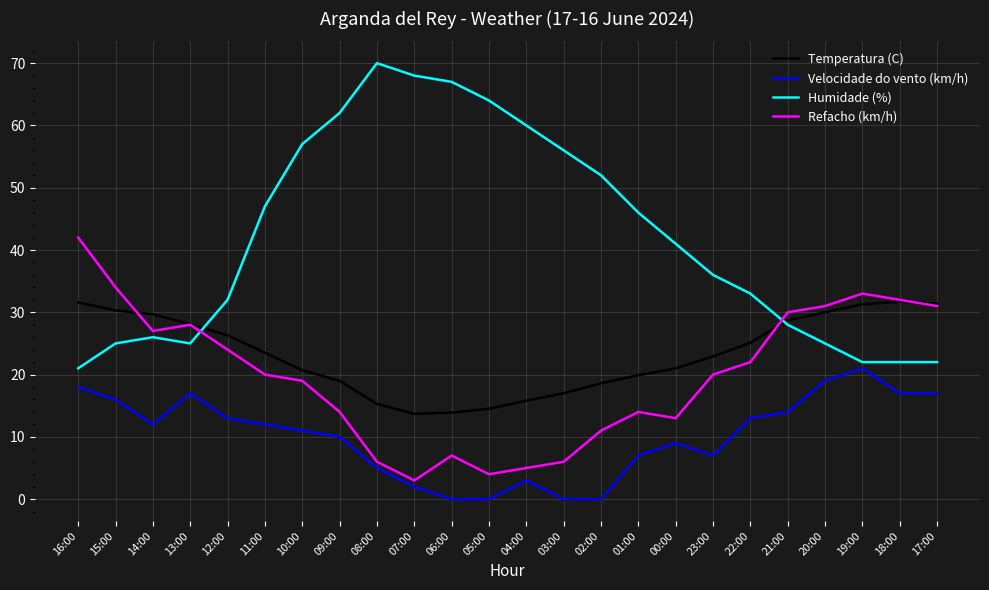

What is the sum of the Refacho (km/h) values at 16:00 and 09:00?

56.0